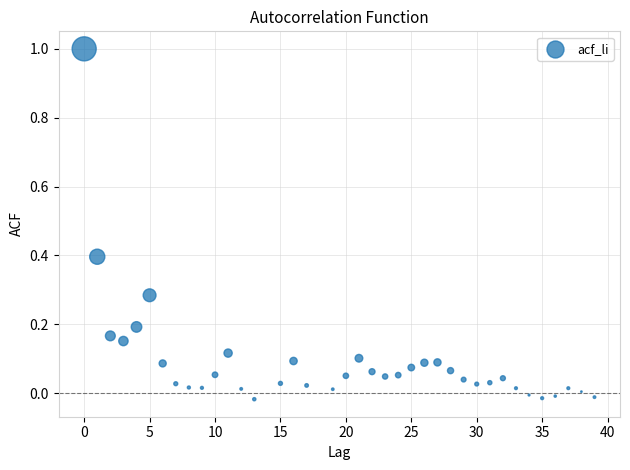

What is the range of Y values (max minus min)?

1.0